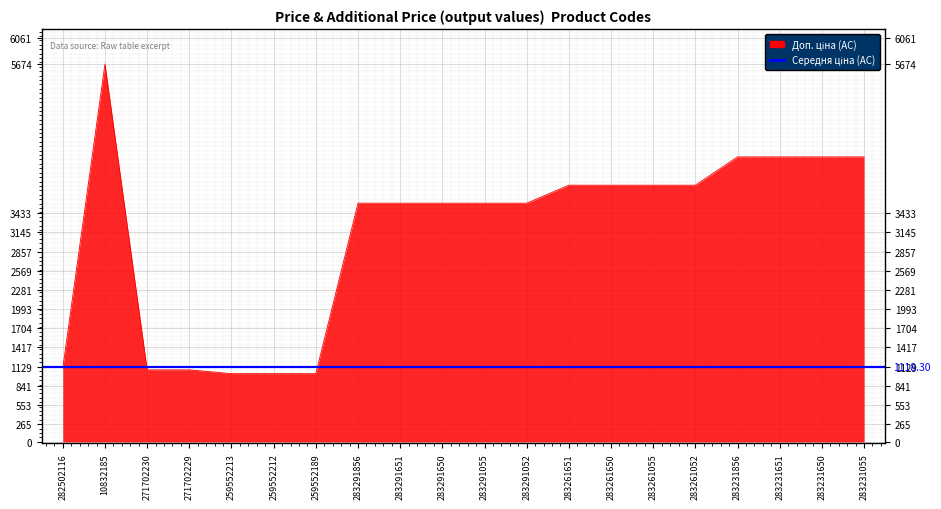

Is it true that Доп. ціна equals 4279.1 at 283231650?

True